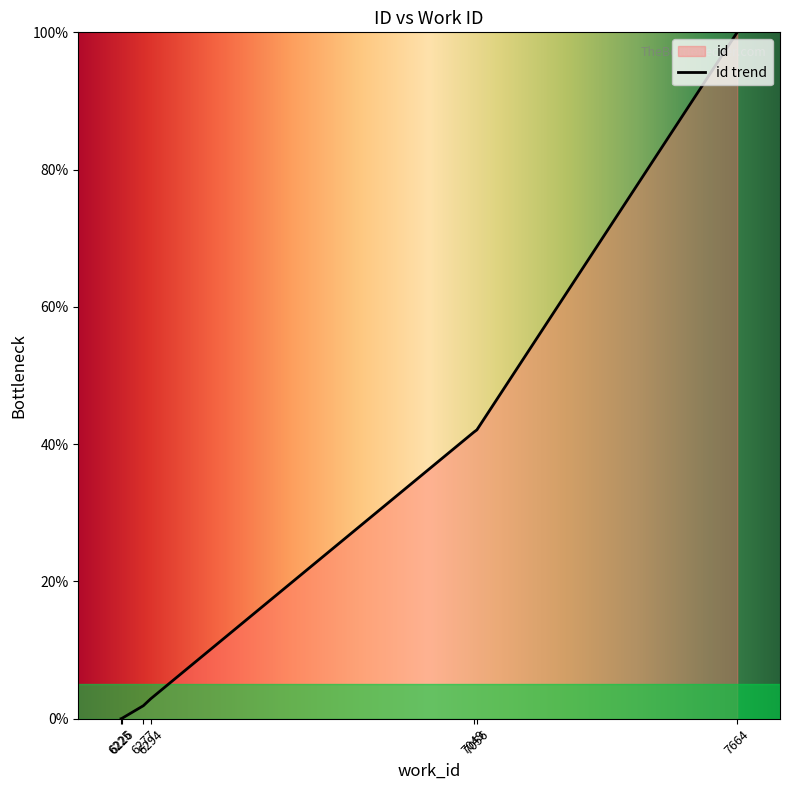

What is the sum of the values at 6294 and 6277?

4.8